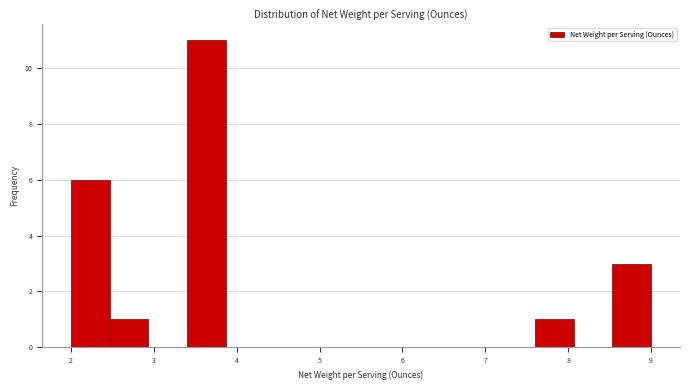

Reading left to right, list every bar in this chart as the range it spans on the x-axis followed by its height. Neither the bar edges nor the heights are printed on the chart, so give them approximately, as read against the axes.

2.0 to 2.5: 6
2.5 to 2.9: 1
2.9 to 3.4: 0
3.4 to 3.9: 11
3.9 to 4.3: 0
4.3 to 4.8: 0
4.8 to 5.3: 0
5.3 to 5.7: 0
5.7 to 6.2: 0
6.2 to 6.7: 0
6.7 to 7.1: 0
7.1 to 7.6: 0
7.6 to 8.1: 1
8.1 to 8.5: 0
8.5 to 9.0: 3